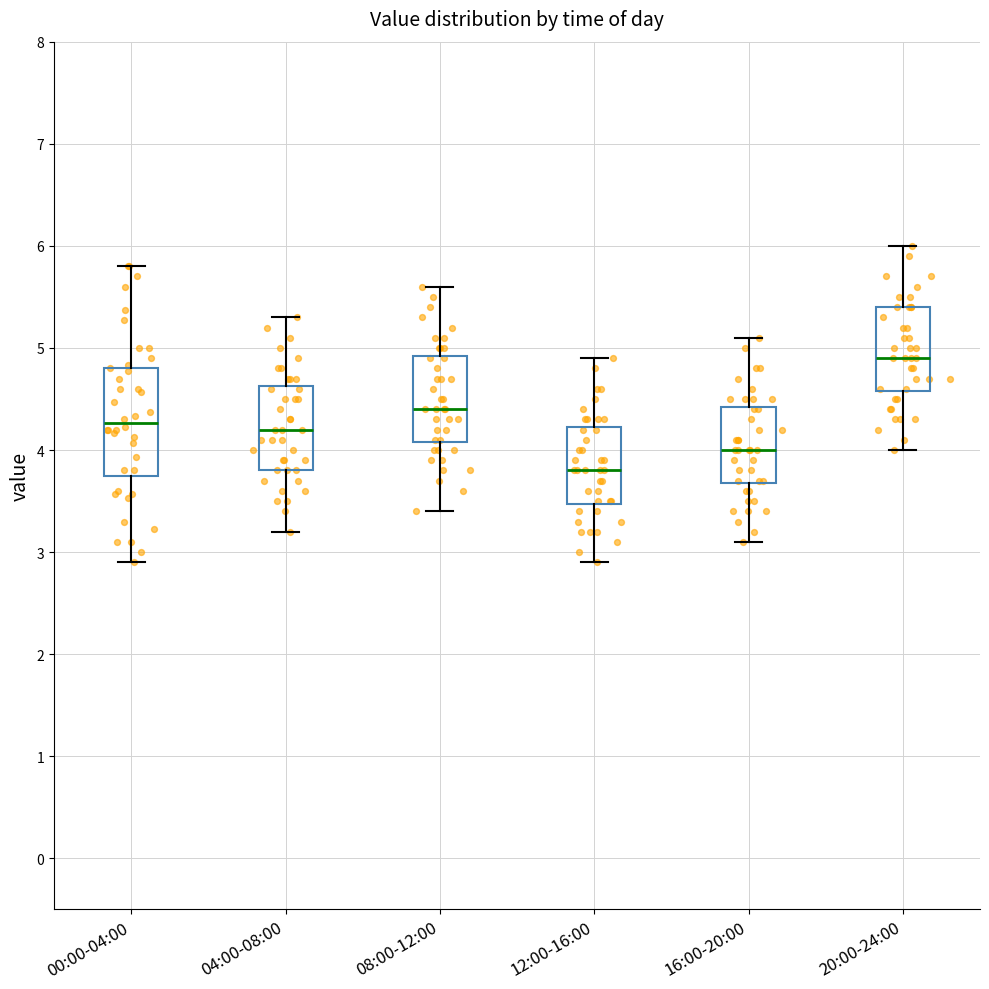

Reading left to right, transcribe this box plot: for each box, give where its median line is, the range the box spans, and where its two whiskers end, as read against the y-axis. The values are not printed on the chart, so give them approximately, as read against the axis.

00:00-04:00: median 4.3, box 3.8 to 4.8, whiskers 2.9 to 5.8
04:00-08:00: median 4.2, box 3.8 to 4.6, whiskers 3.2 to 5.3
08:00-12:00: median 4.4, box 4.1 to 4.9, whiskers 3.4 to 5.6
12:00-16:00: median 3.8, box 3.5 to 4.2, whiskers 2.9 to 4.9
16:00-20:00: median 4.0, box 3.7 to 4.4, whiskers 3.1 to 5.1
20:00-24:00: median 4.9, box 4.6 to 5.4, whiskers 4.0 to 6.0